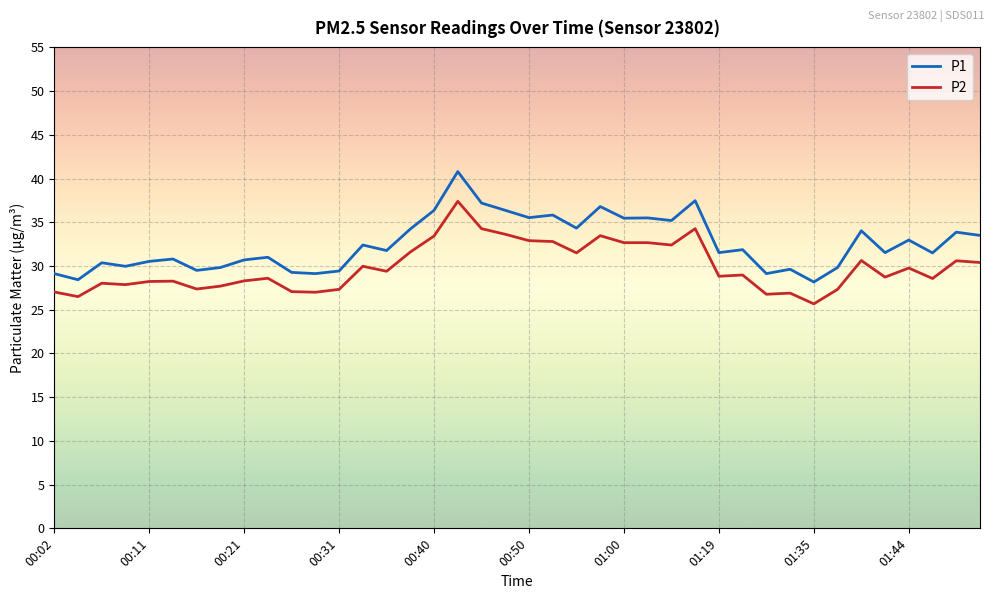

What is the smallest value displayed?

25.7